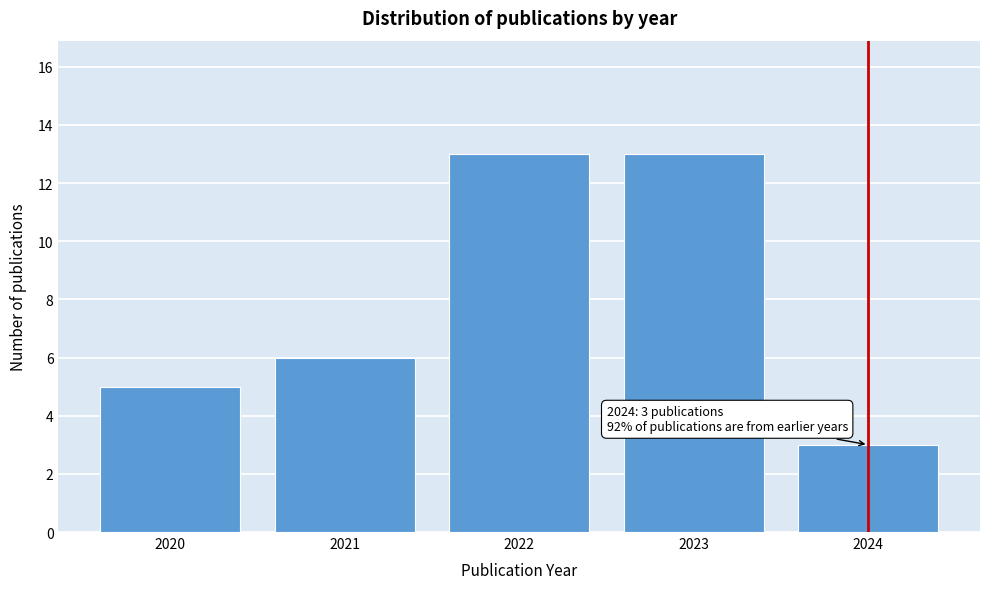

Reading left to right, extract all data points from this chart.

5	6	13	13	3